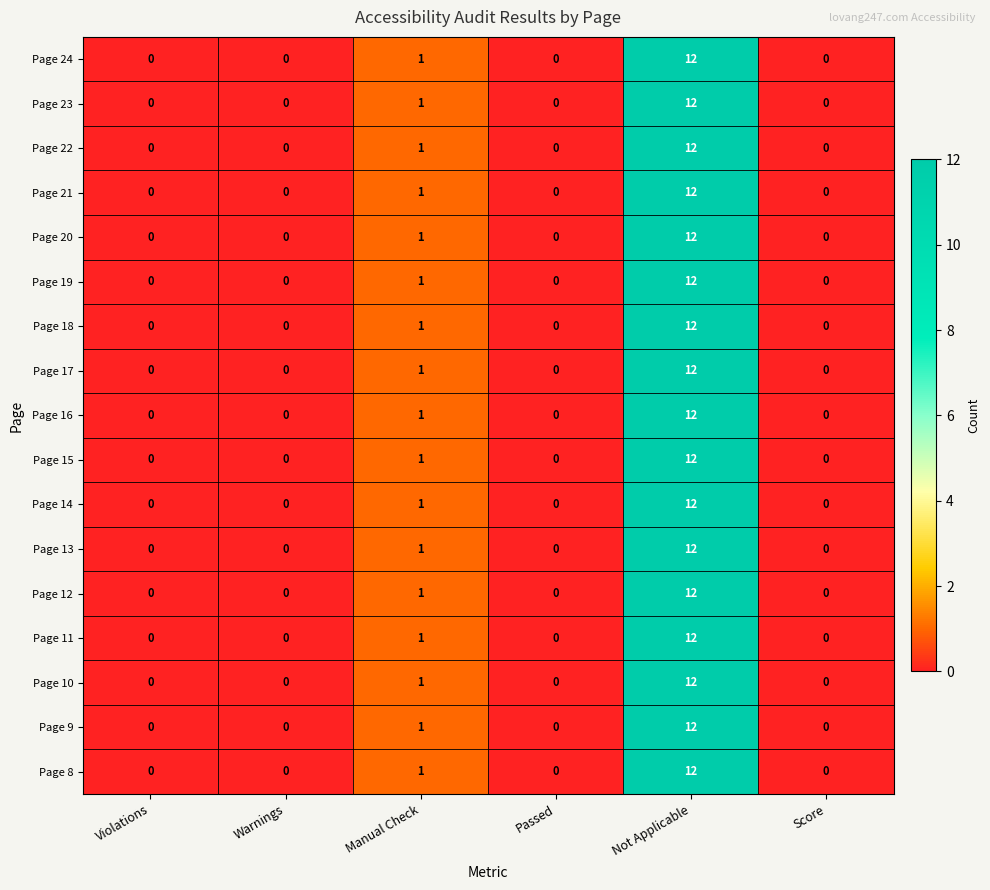

At which label is Page 14 closest to 6?

Manual Check